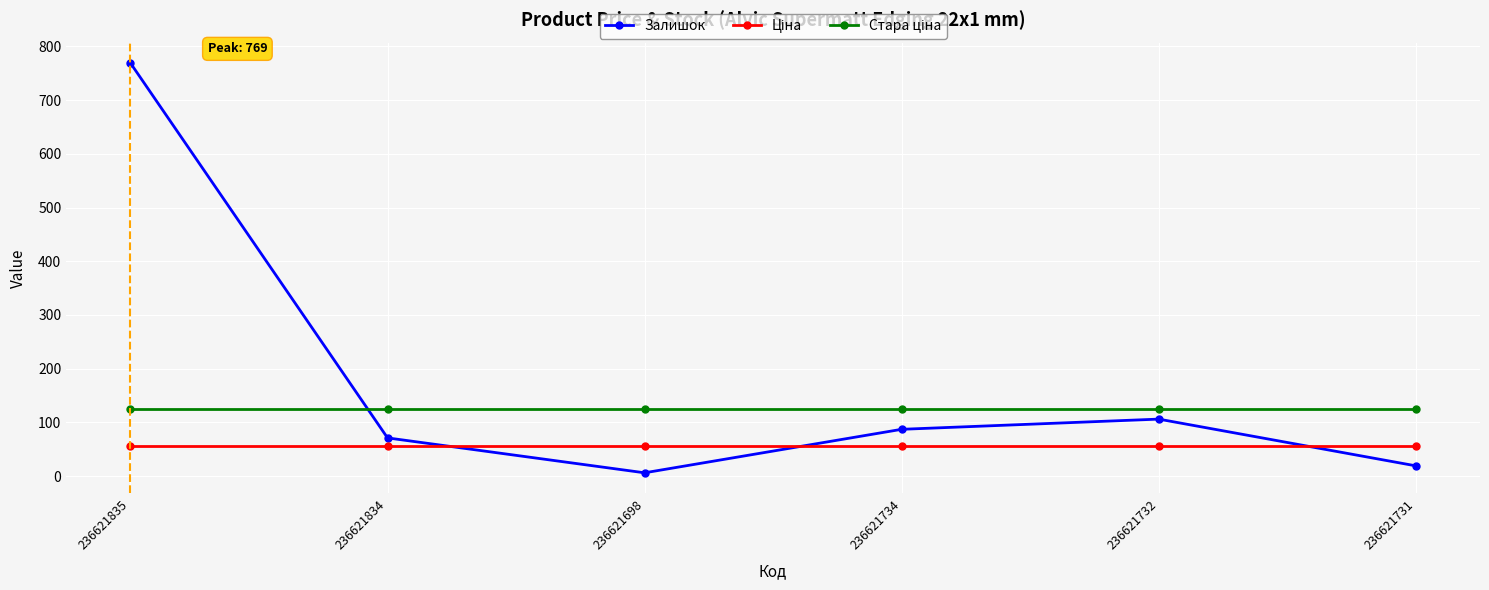

Which series has the largest total across all categories?

Залишок